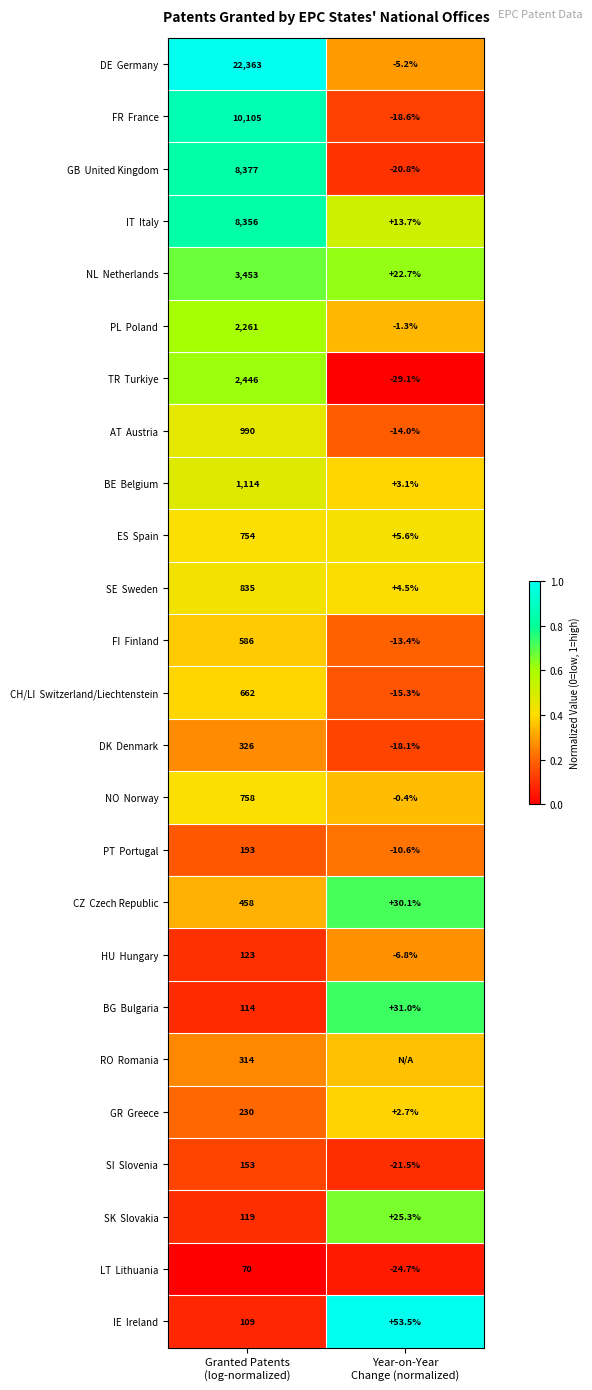

At how many categories does at least one series exceed 0?

2